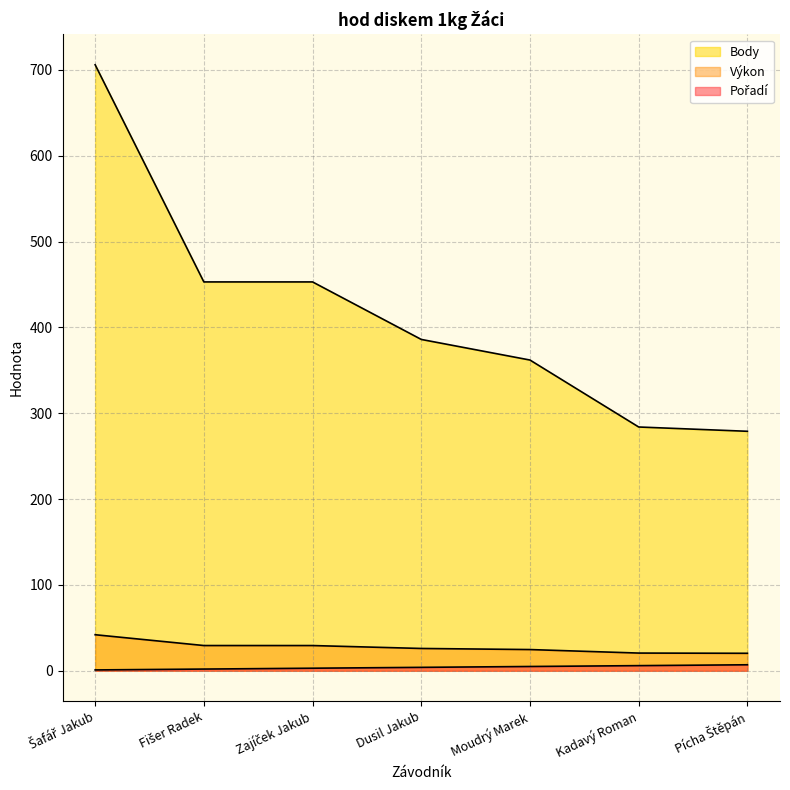

True or false: Výkon and Body intersect in this chart.

False